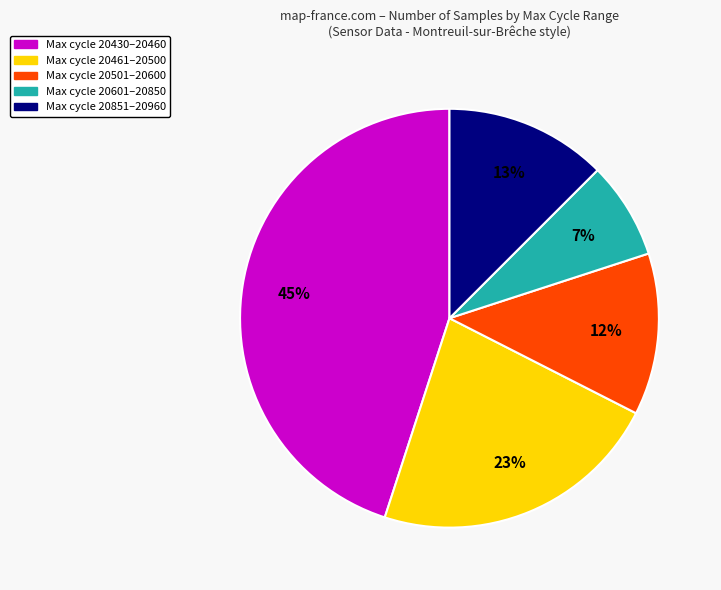

Is there a majority slice in this chart?

No